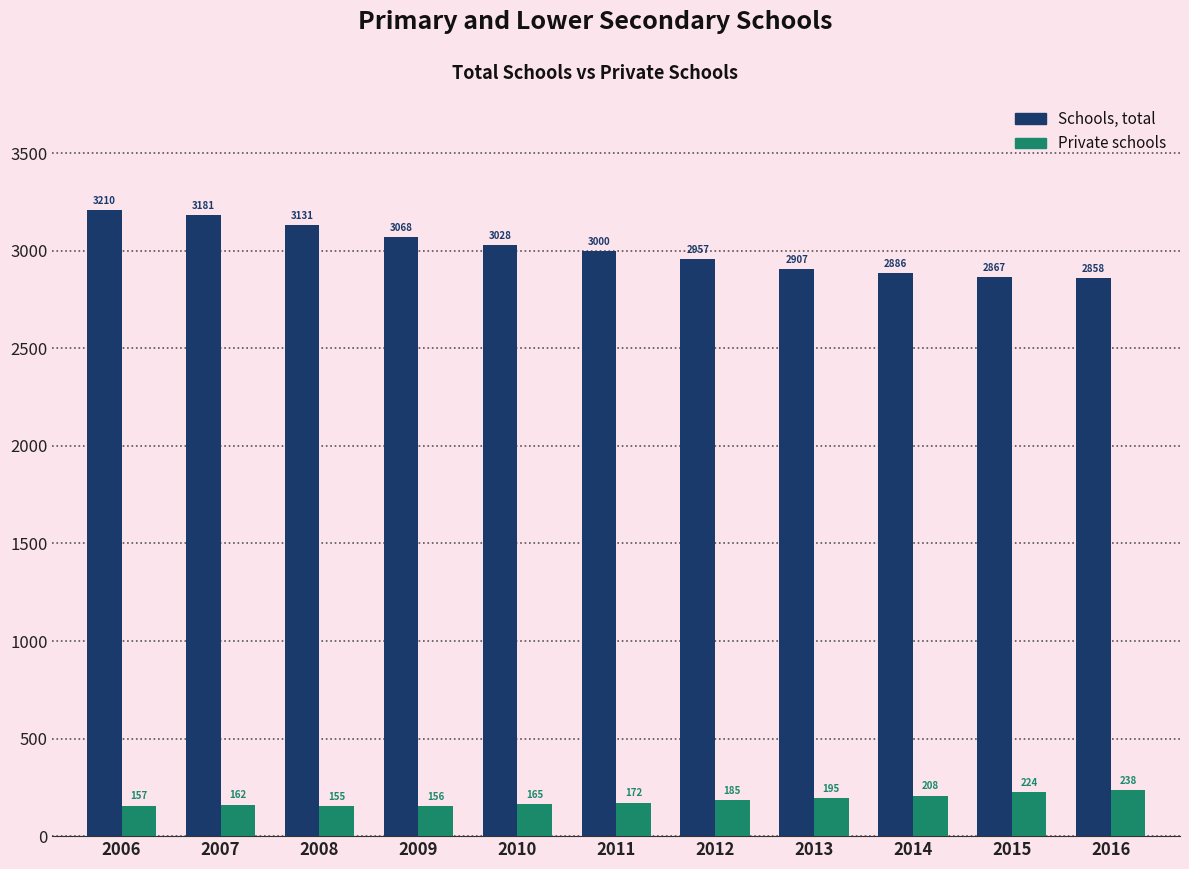

Rank the series by their average value, from highest to lowest.

Schools, total, Private schools